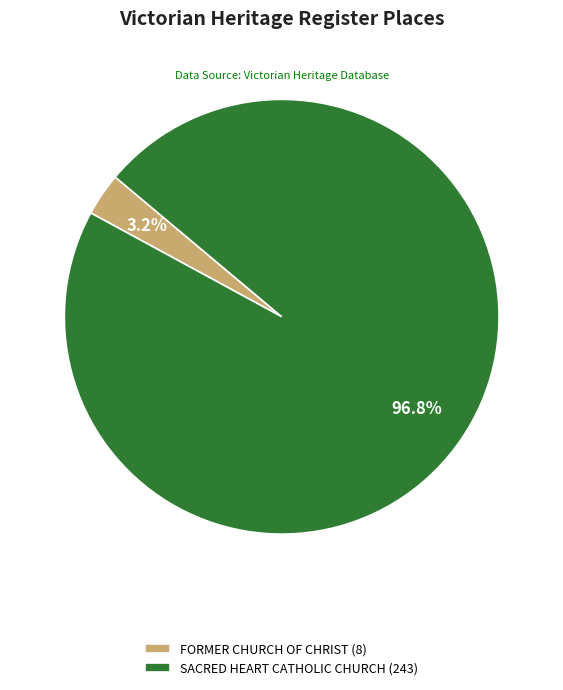

Do SACRED HEART CATHOLIC CHURCH and FORMER CHURCH OF CHRIST together represent more than half of the pie?

Yes